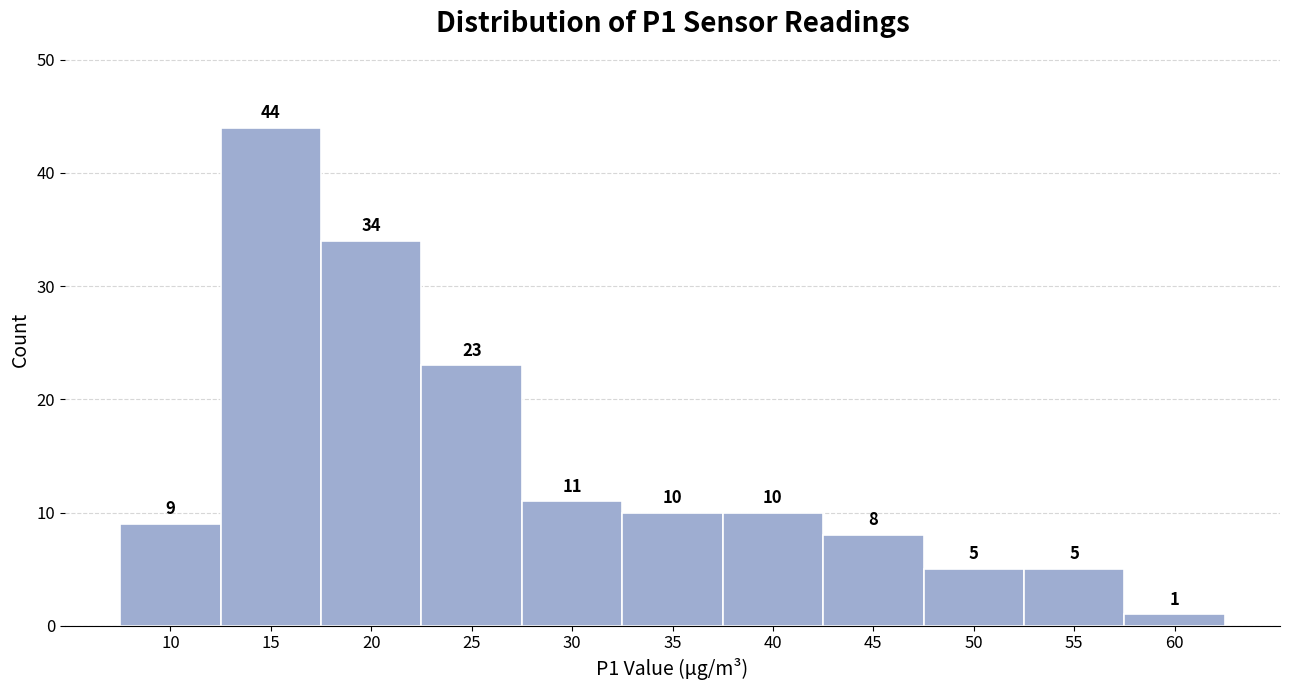

Reading left to right, extract all data points from this chart.

10=9	15=44	20=34	25=23	30=11	35=10	40=10	45=8	50=5	55=5	60=1